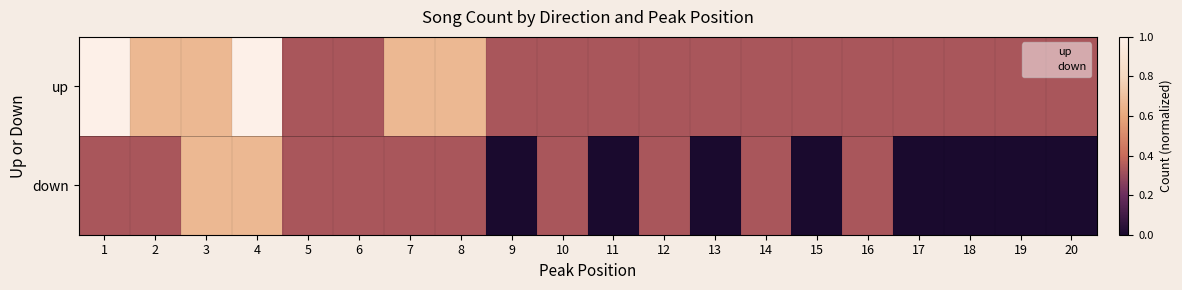

List the series in order of their overall mean, highest first.

up, down